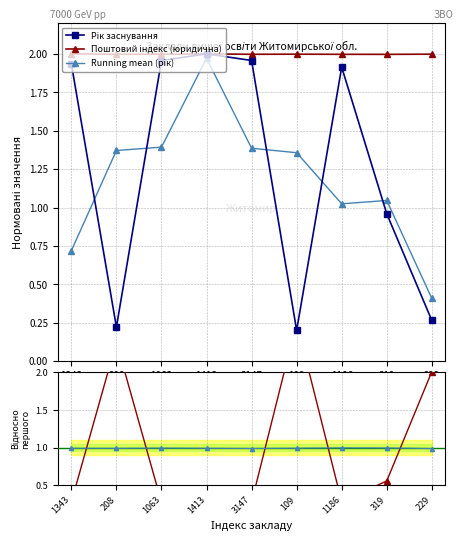

What is the value of the Рік заснування point at the 2nd from the left?

0.2